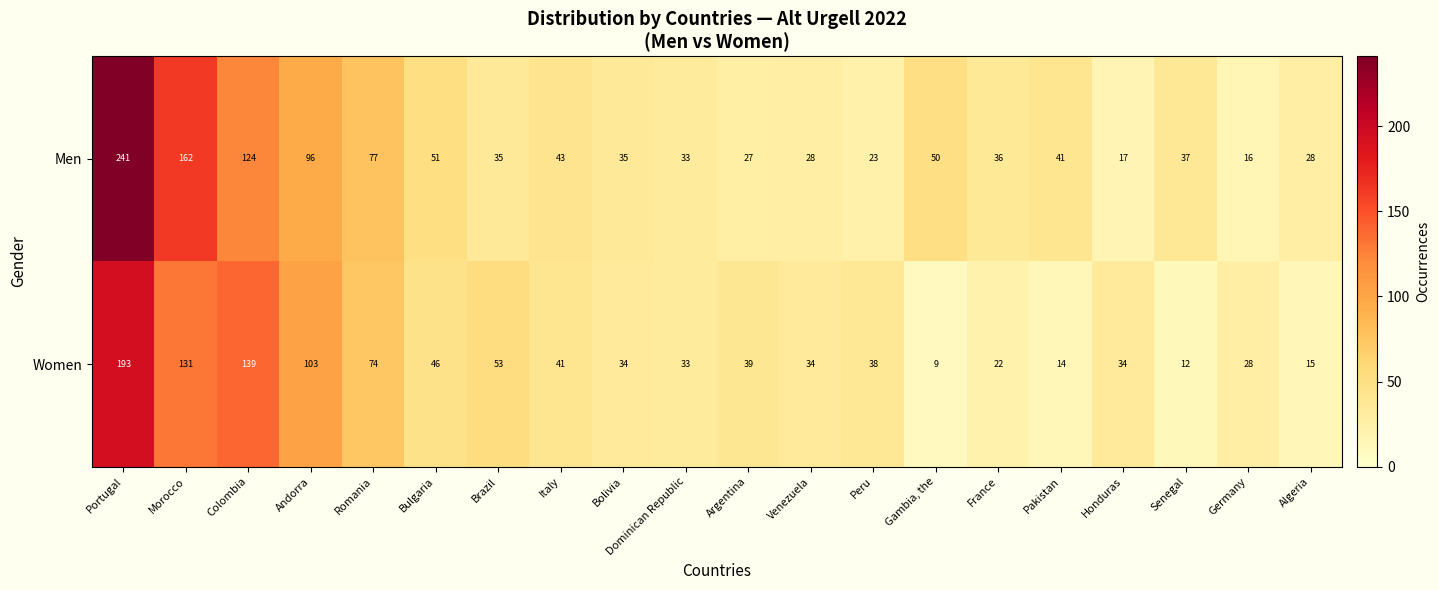

What is the maximum value shown in the chart?

241